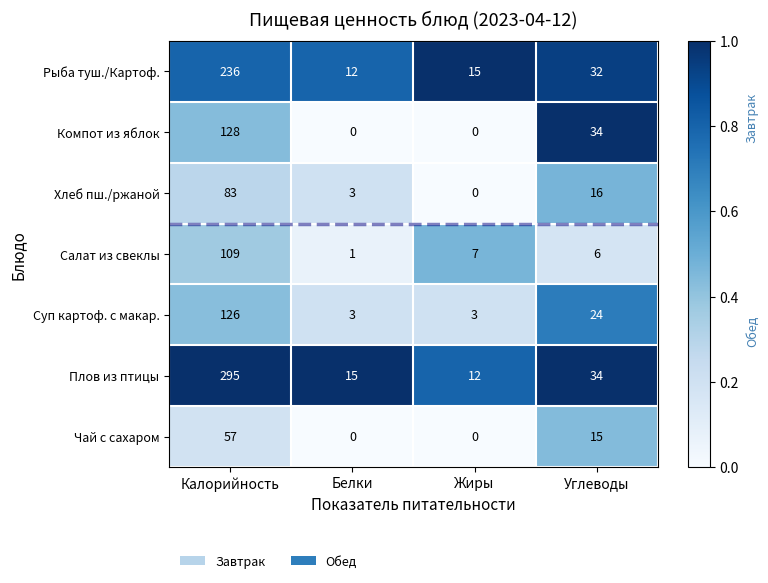

Reading right to left, what are all the values shown in this chart?

Рыба туш./Картоф.: Углеводы=32	Жиры=15	Белки=12	Калорийность=236
Компот из яблок: Углеводы=34	Жиры=0	Белки=0	Калорийность=128
Хлеб пш./ржаной: Углеводы=16	Жиры=0	Белки=3	Калорийность=83
Салат из свеклы: Углеводы=6	Жиры=7	Белки=1	Калорийность=109
Суп картоф. с макар.: Углеводы=24	Жиры=3	Белки=3	Калорийность=126
Плов из птицы: Углеводы=34	Жиры=12	Белки=15	Калорийность=295
Чай с сахаром: Углеводы=15	Жиры=0	Белки=0	Калорийность=57